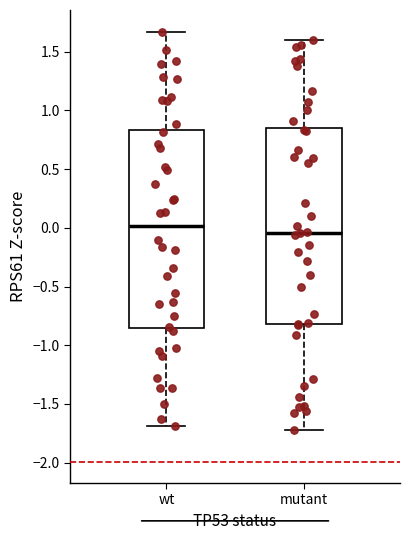

Reading left to right, transcribe this box plot: for each box, give where its median line is, the range the box spans, and where its two whiskers end, as read against the y-axis. The values are not printed on the chart, so give them approximately, as read against the axis.

wt: median 0.00, box -0.85 to 0.85, whiskers -1.70 to 1.65
mutant: median -0.05, box -0.80 to 0.85, whiskers -1.70 to 1.60